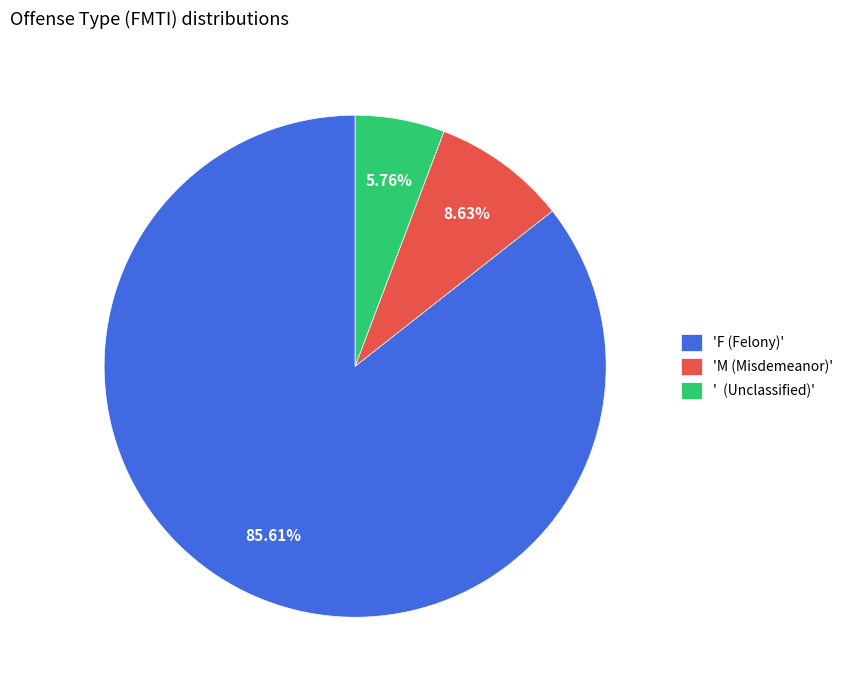

Do 'F (Felony)' and 'M (Misdemeanor)' together represent more than half of the pie?

Yes